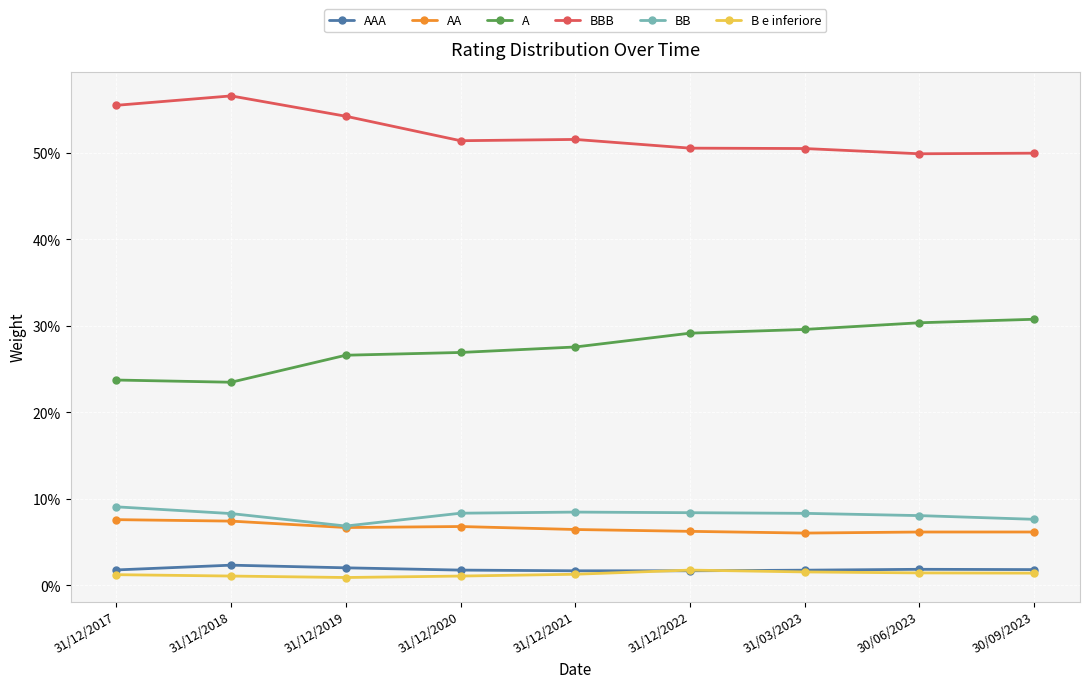

At which category is the sum across all series the highest?

31/12/2018